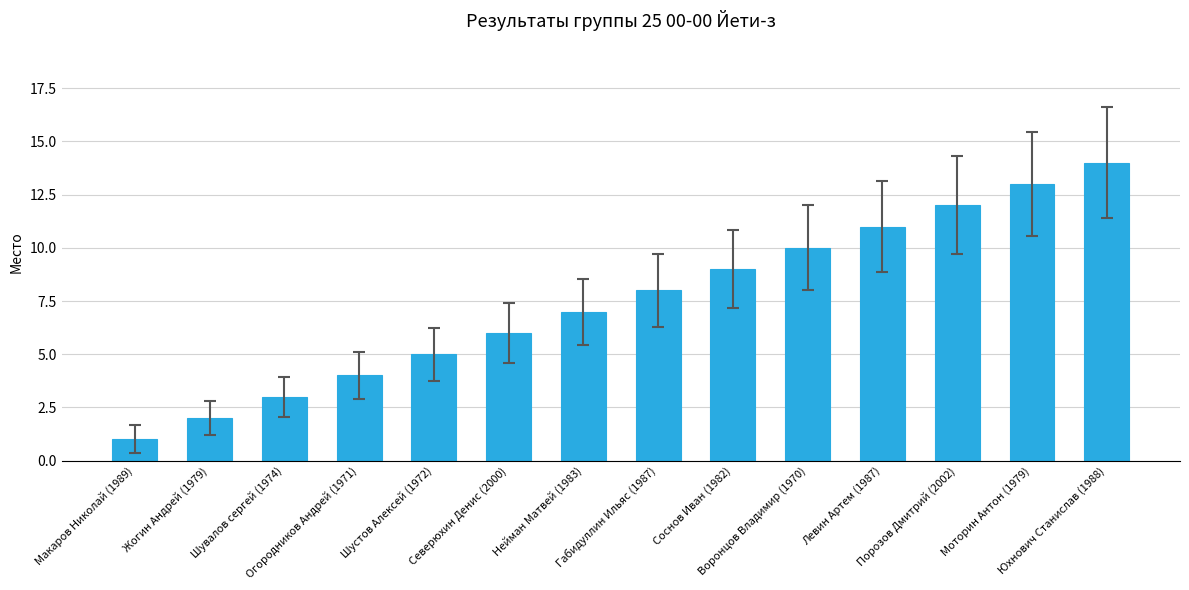

What is the change in value from Шувалов сергей (1974) to Соснов Иван (1982)?

+6